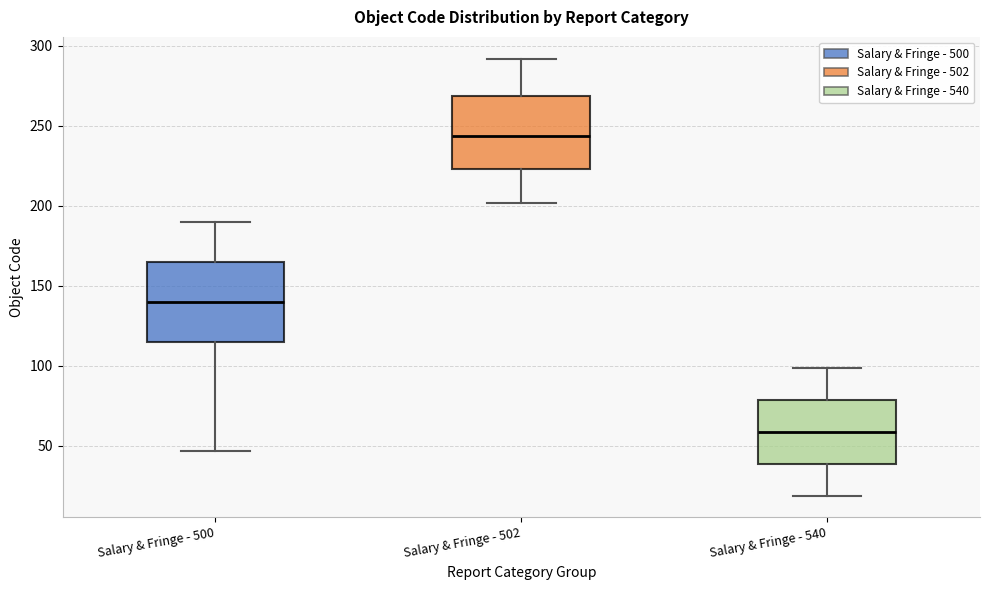

Where does the upper whisker of the box for Salary & Fringe - 540 end on the y-axis? The values are not printed on the chart, so give them approximately, as read against the axis.

100